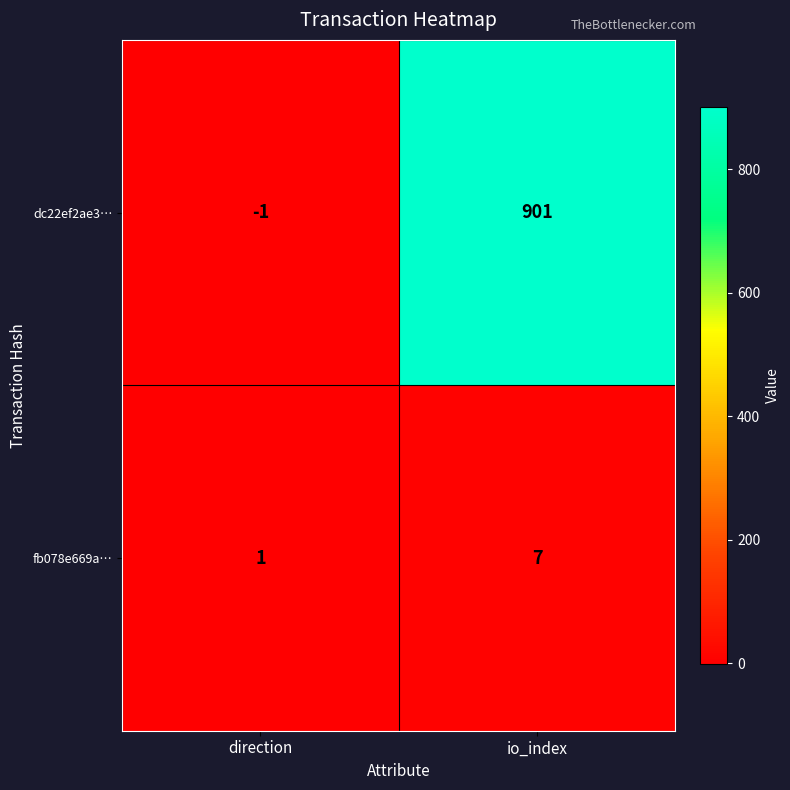

Which series has the largest total across all categories?

dc22ef2ae3…